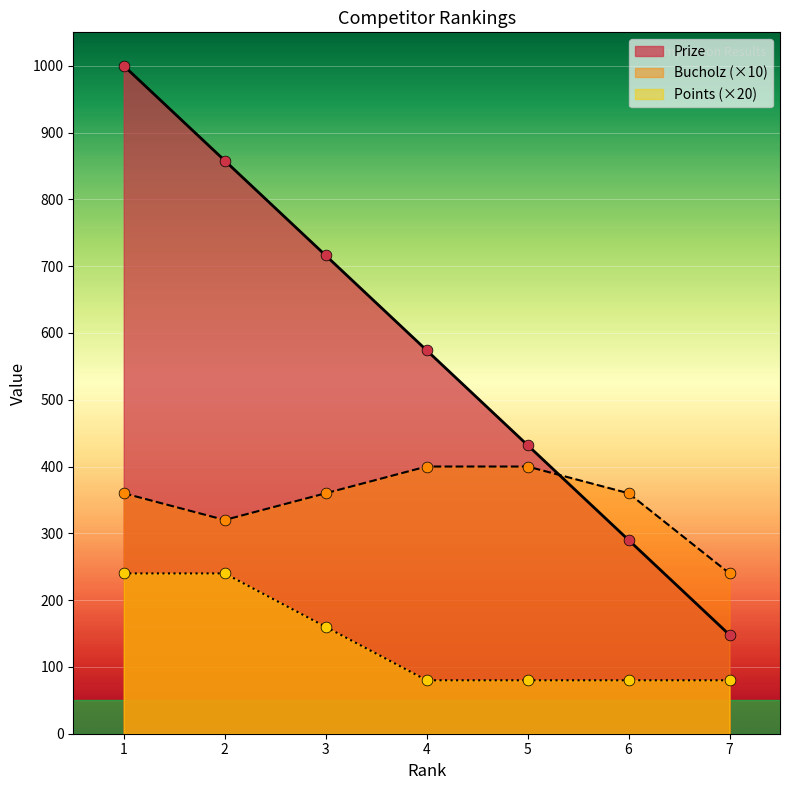

Which series contains the highest Y value?

Prize